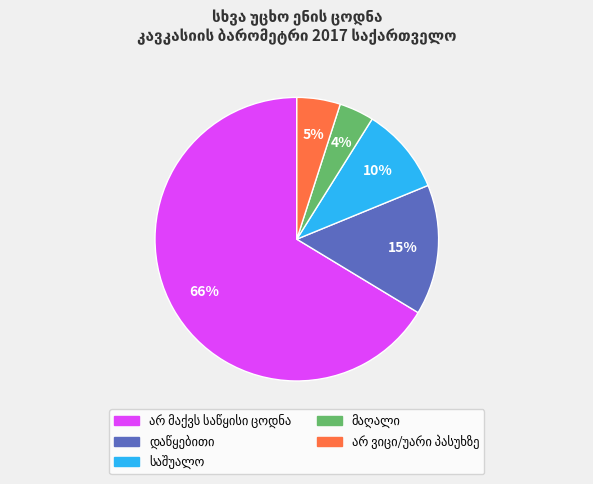

Does any single category account for the majority?

Yes